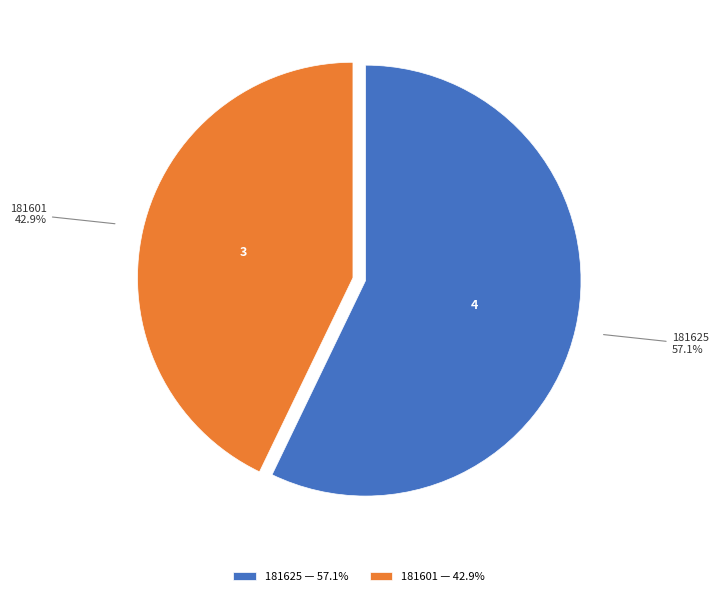

Count the number of slices in the pie.

2